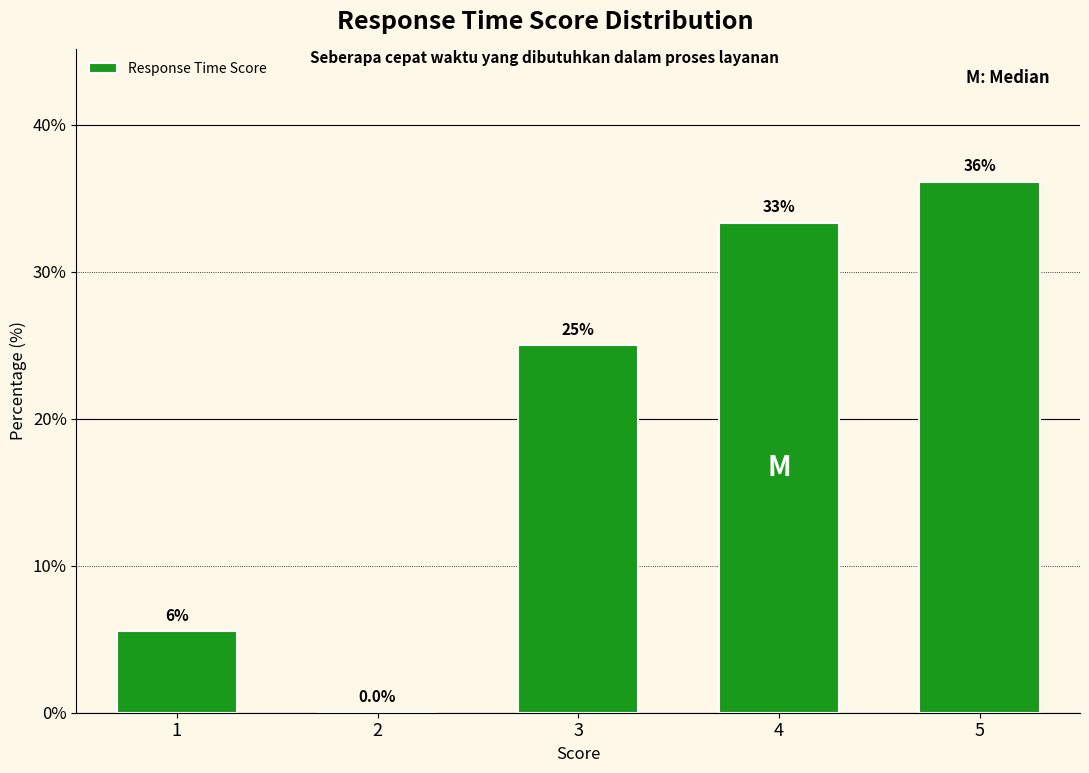

The chart shows a value of 0.0 at 2. True or false?

True